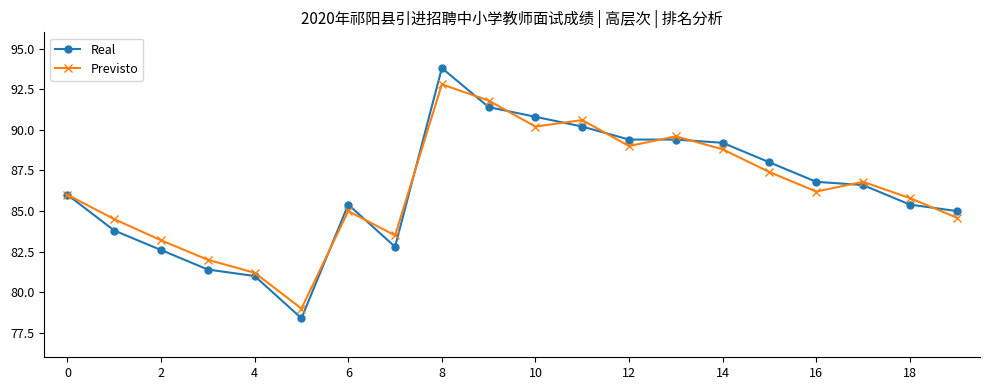

What is the minimum value shown in the chart?

78.4